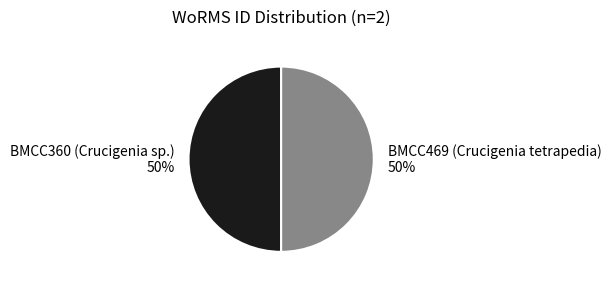

Approximately how many times larger is the value at BMCC360 (Crucigenia sp.) compared to BMCC469 (Crucigenia tetrapedia)?

1.0